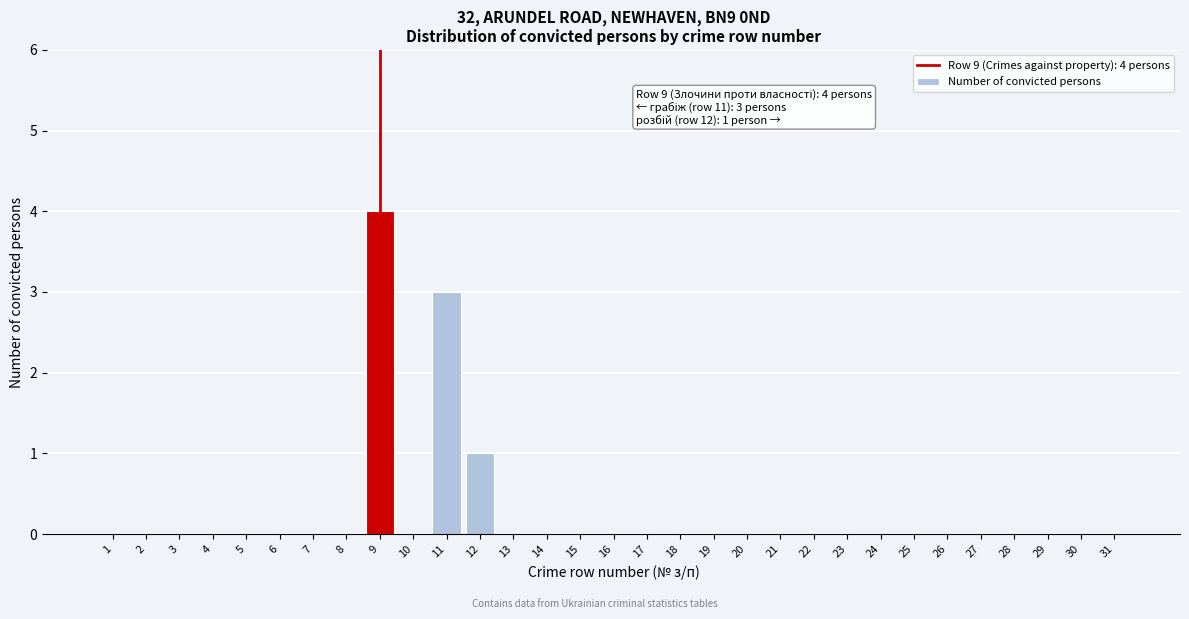

Which category has the highest value across all series?

9